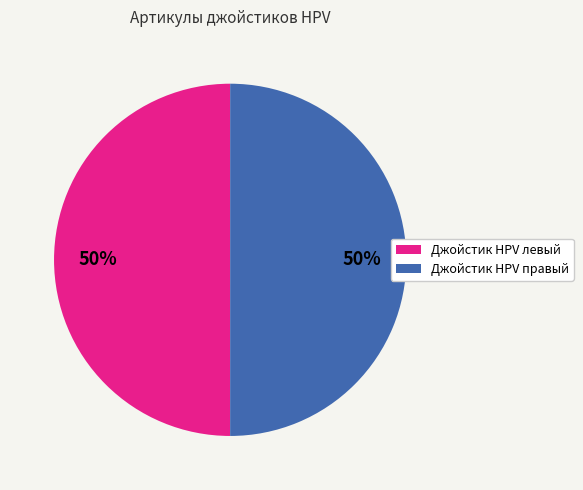

To the nearest percent, what portion does Джойстик HPV правый represent?

50%